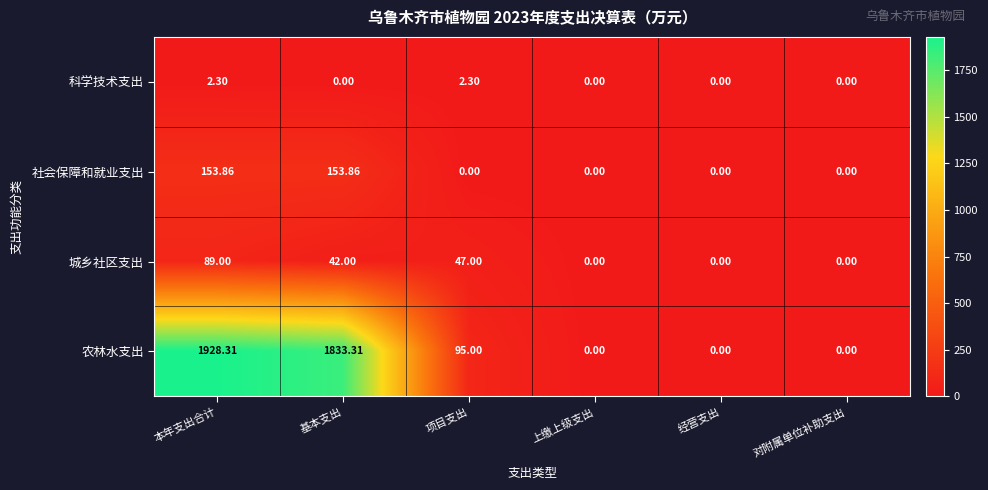

At which label does 城乡社区支出 reach its peak?

本年支出合计